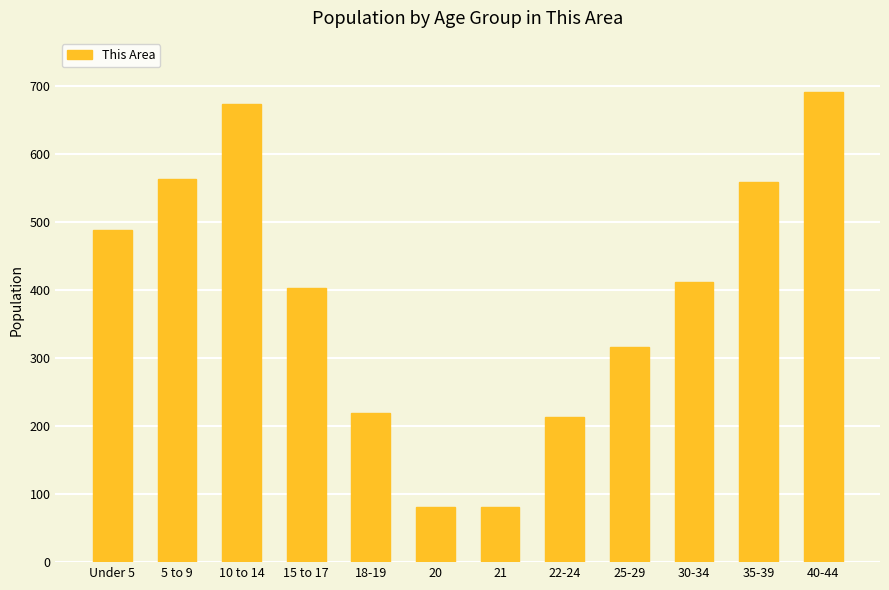

Count the number of data series in this chart.

1